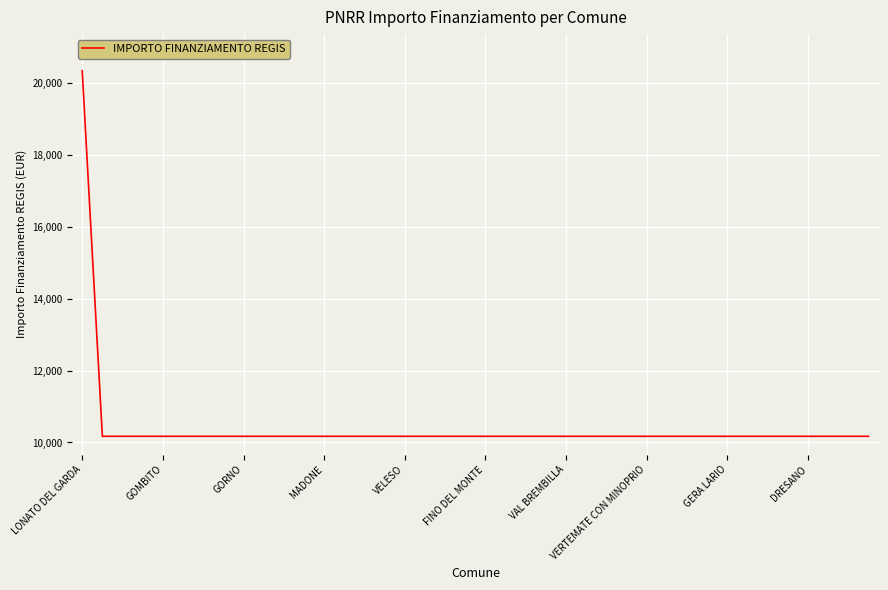

What is the maximum value shown in the chart?

20344